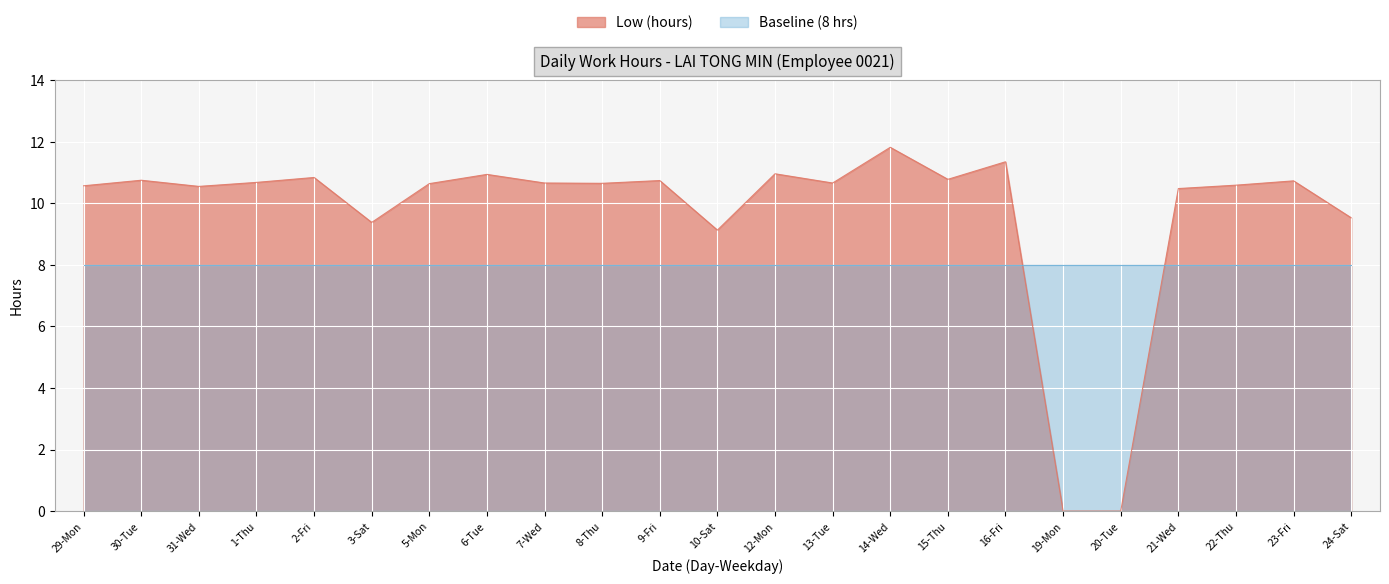

What value does the data have at 24-Sat?

9.5